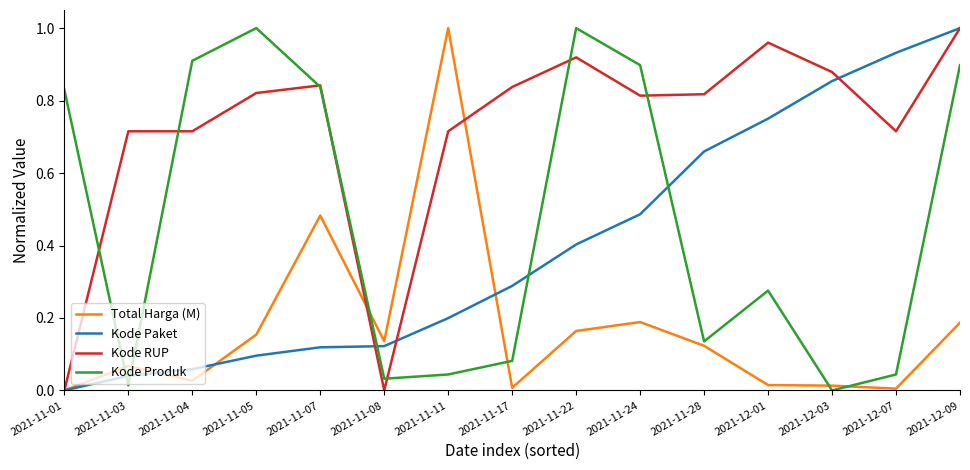

Count the number of data series in this chart.

4